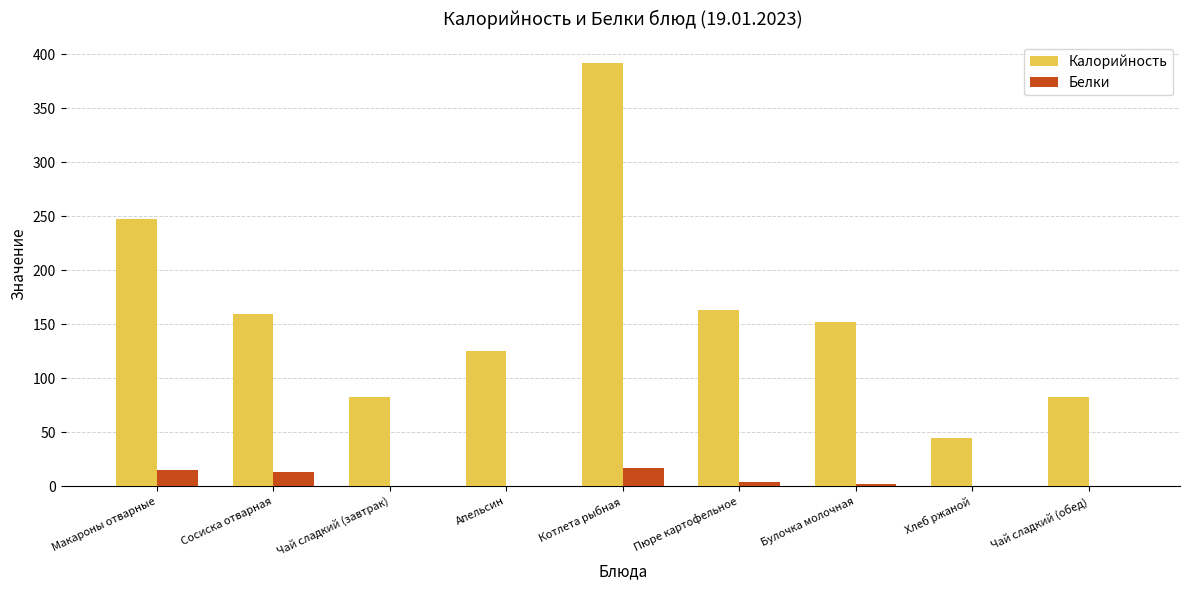

Is it true that Белки equals 0 at Апельсин?

True